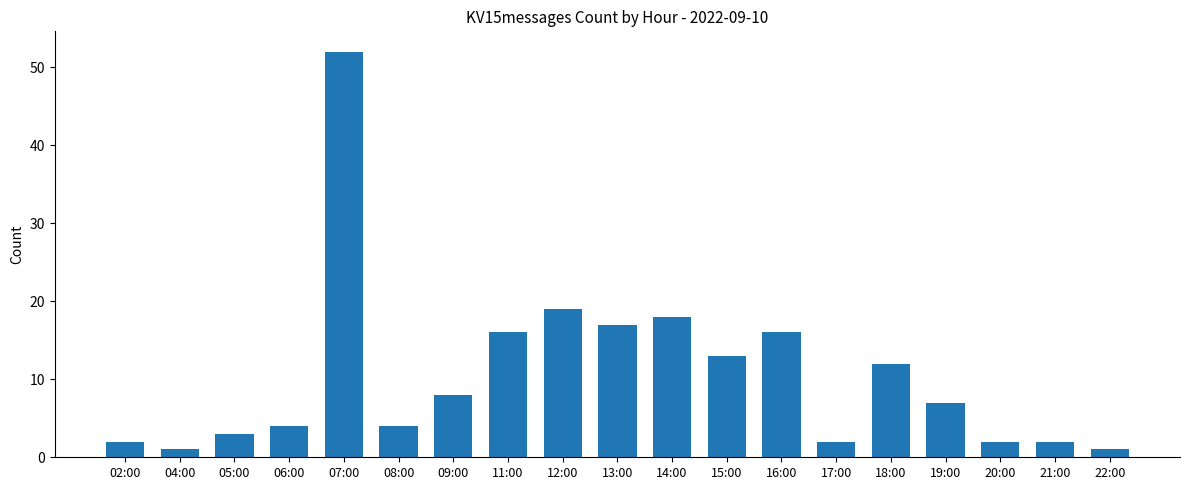

What is the average value?

10